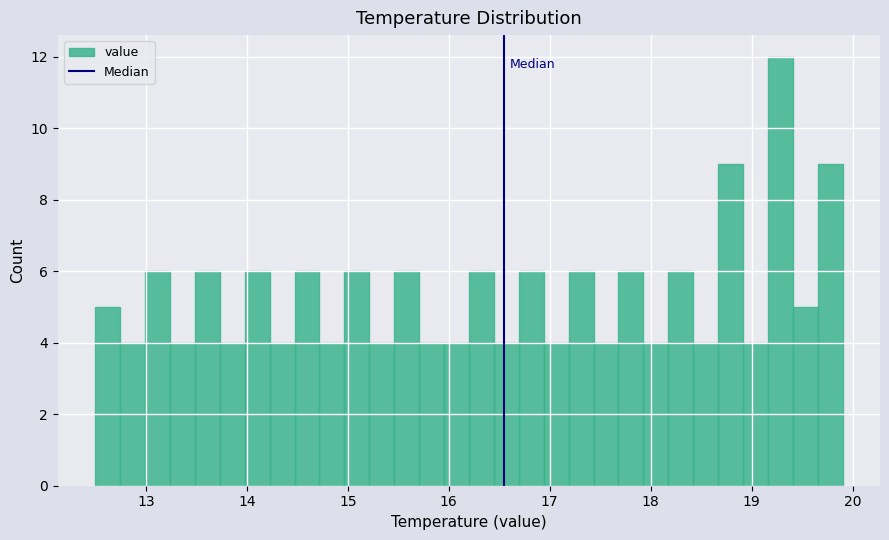

Read against the x-axis, roughly where is the centre of the tallest bar?

19.3